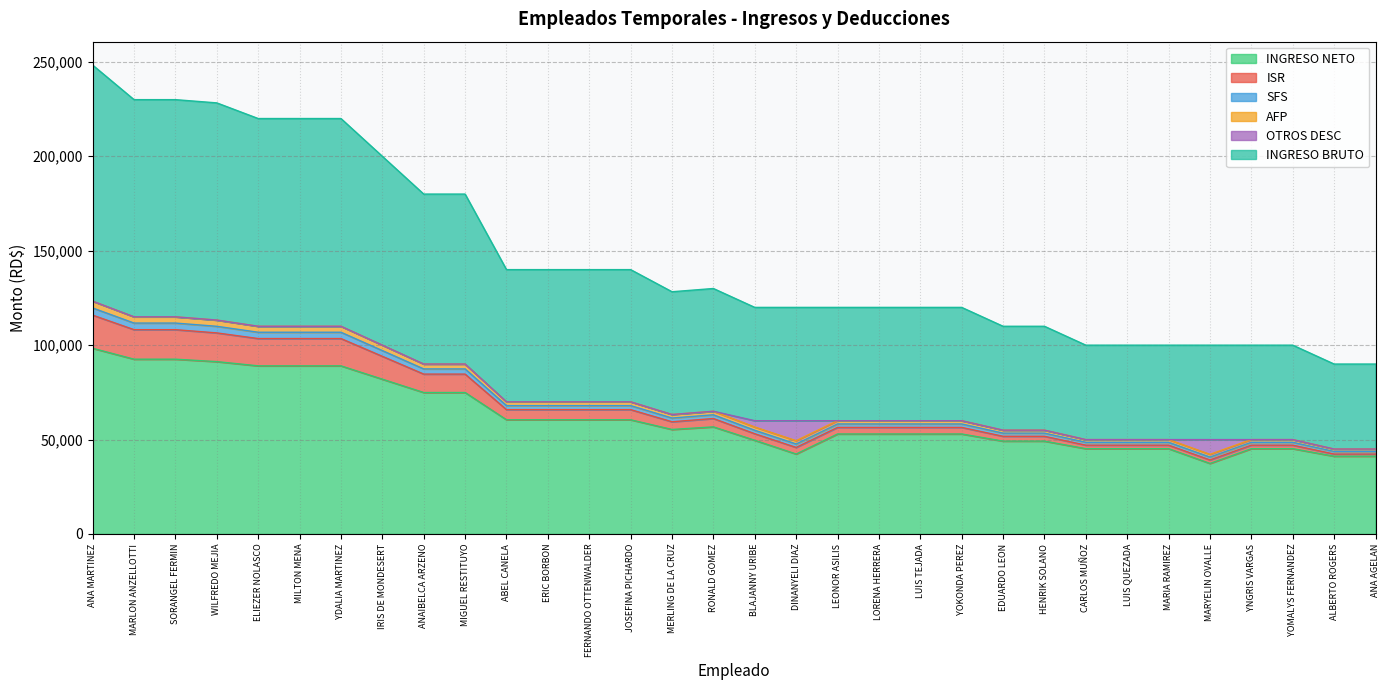

What is the difference between the highest and lowest values at DINANYELI DIAZ?

77635.8